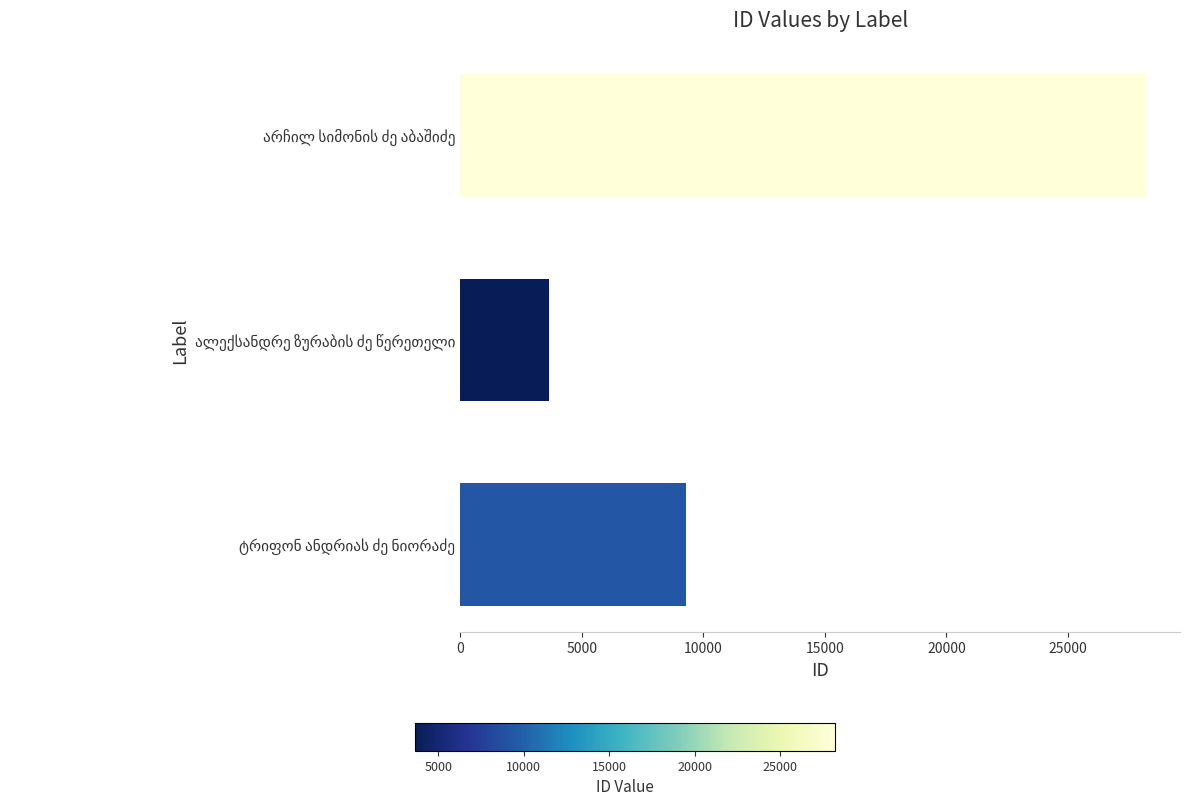

What is the smallest value displayed?

3645